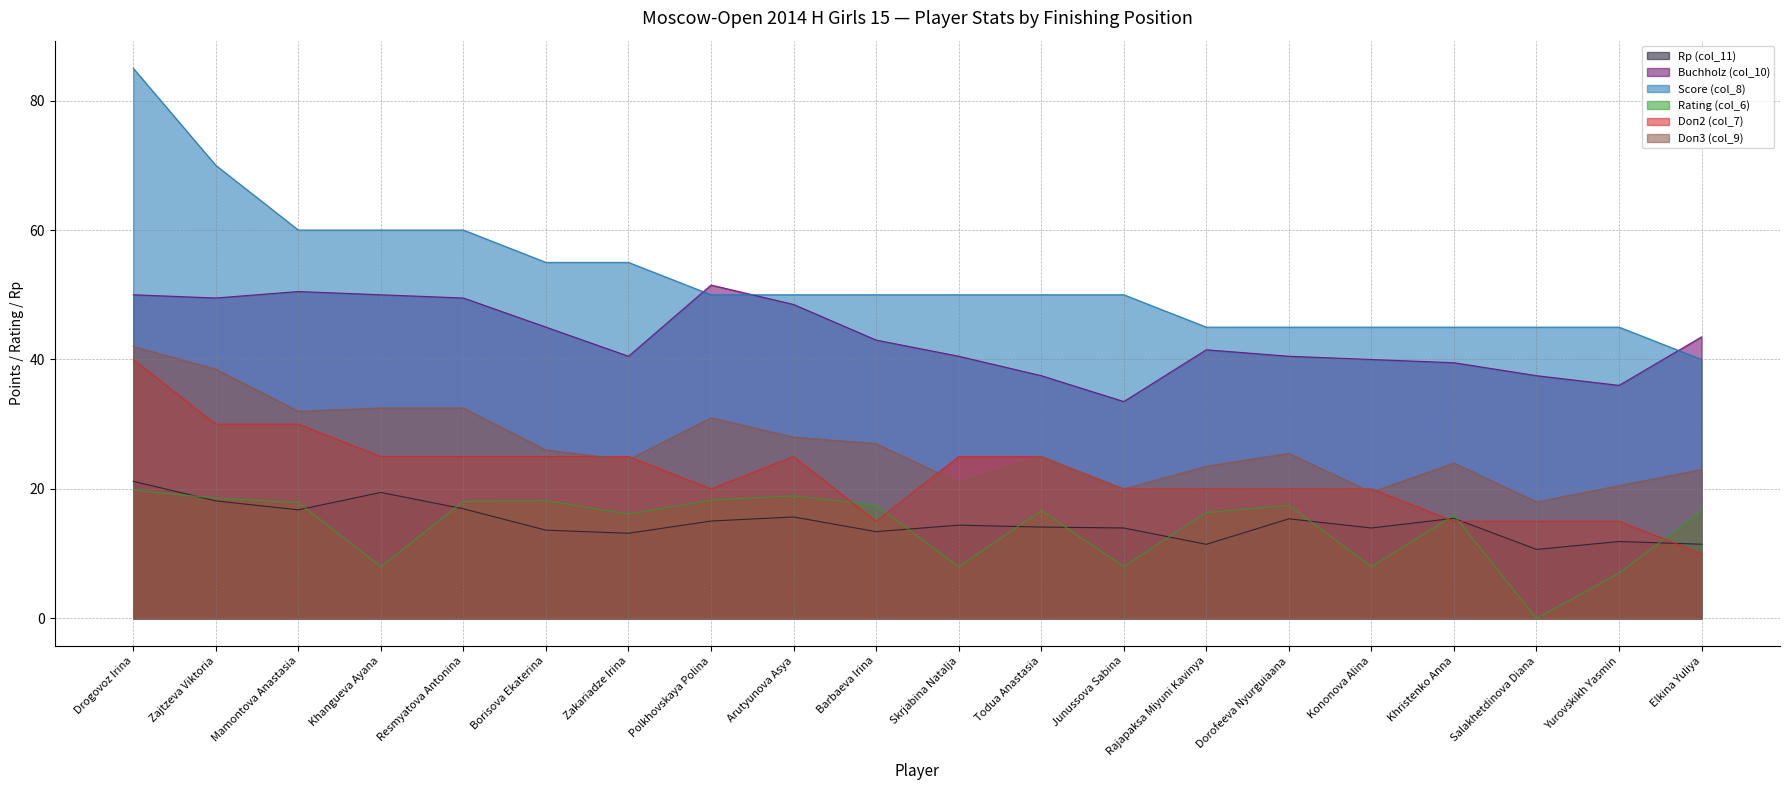

Where does the Score (col_8) series first go above 50?

Drogovoz Irina